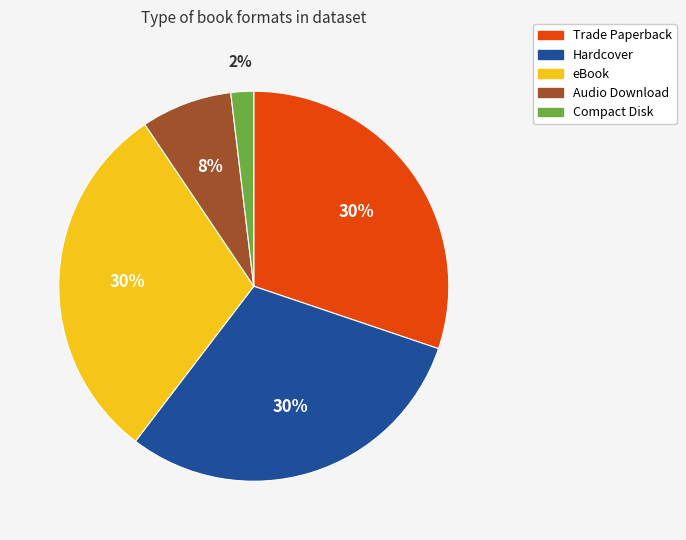

Is it true that Hardcover is 30% of the pie?

True